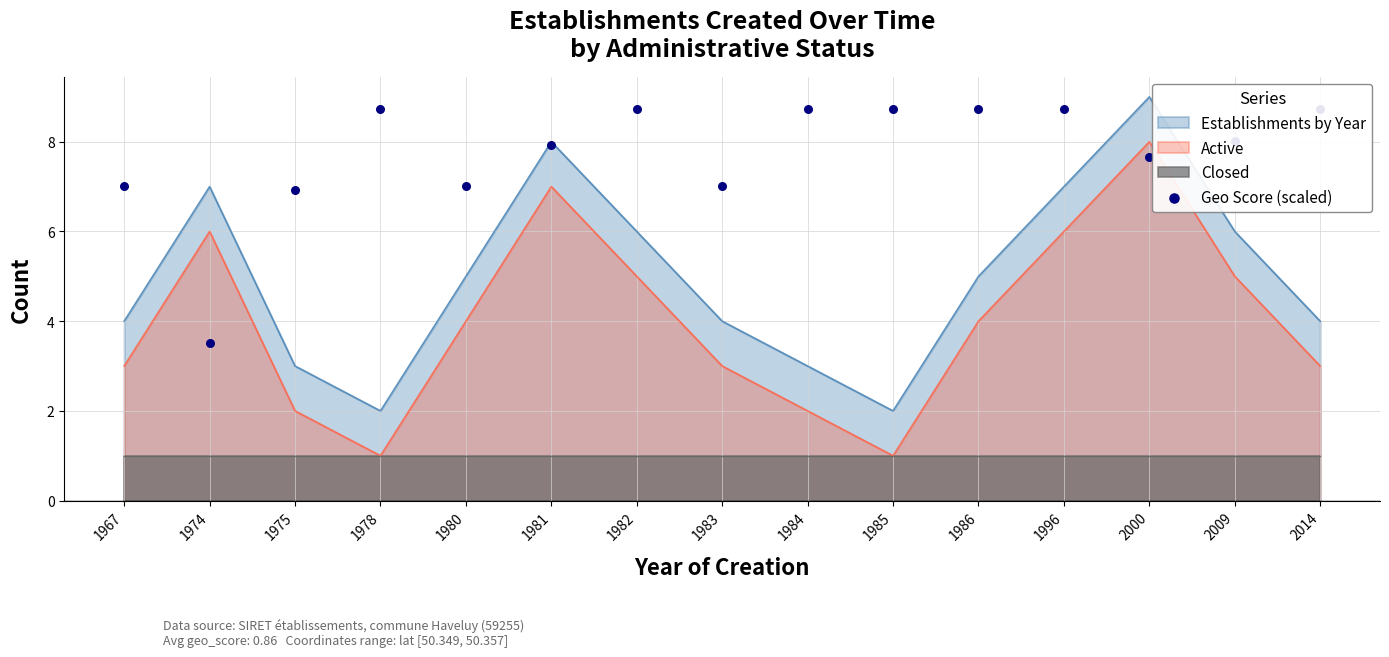

True or false: Establishments by Year and Active cross at least once.

False